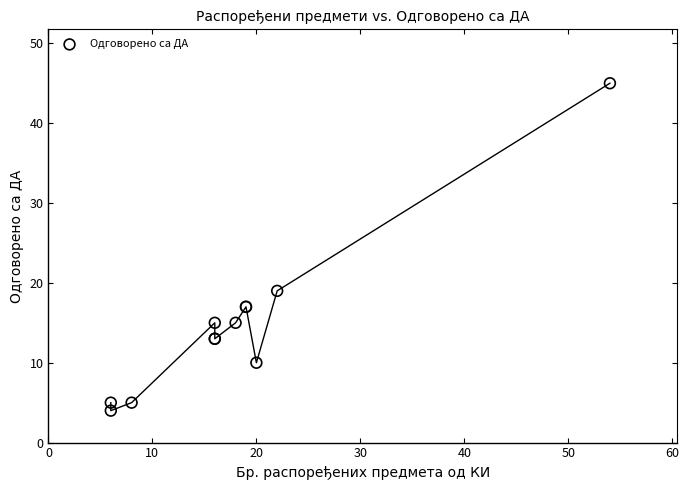

What Y value in the scatter plot is closest to 24?

19